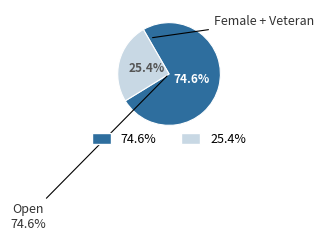

The Open slice represents 81% of the pie. True or false?

False